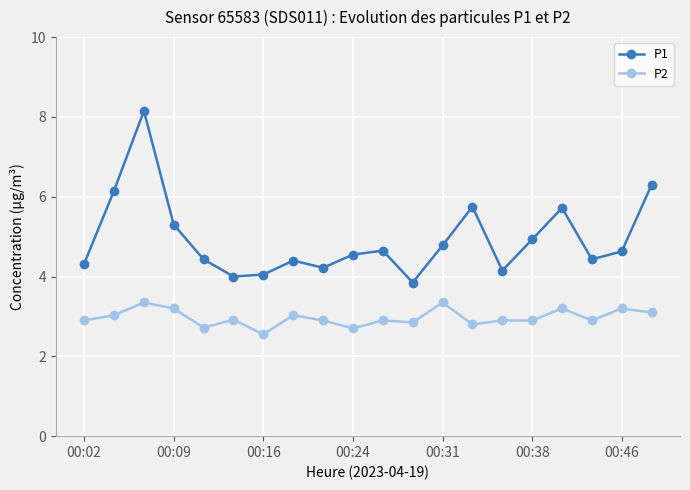

List the series in order of their overall mean, lowest first.

P2, P1